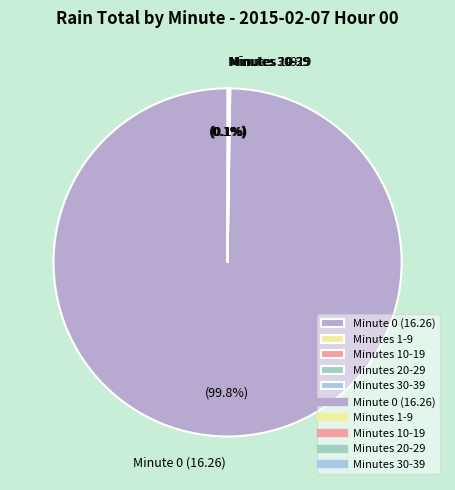

What is the largest slice in the pie chart?

Minute 0 (16.26)